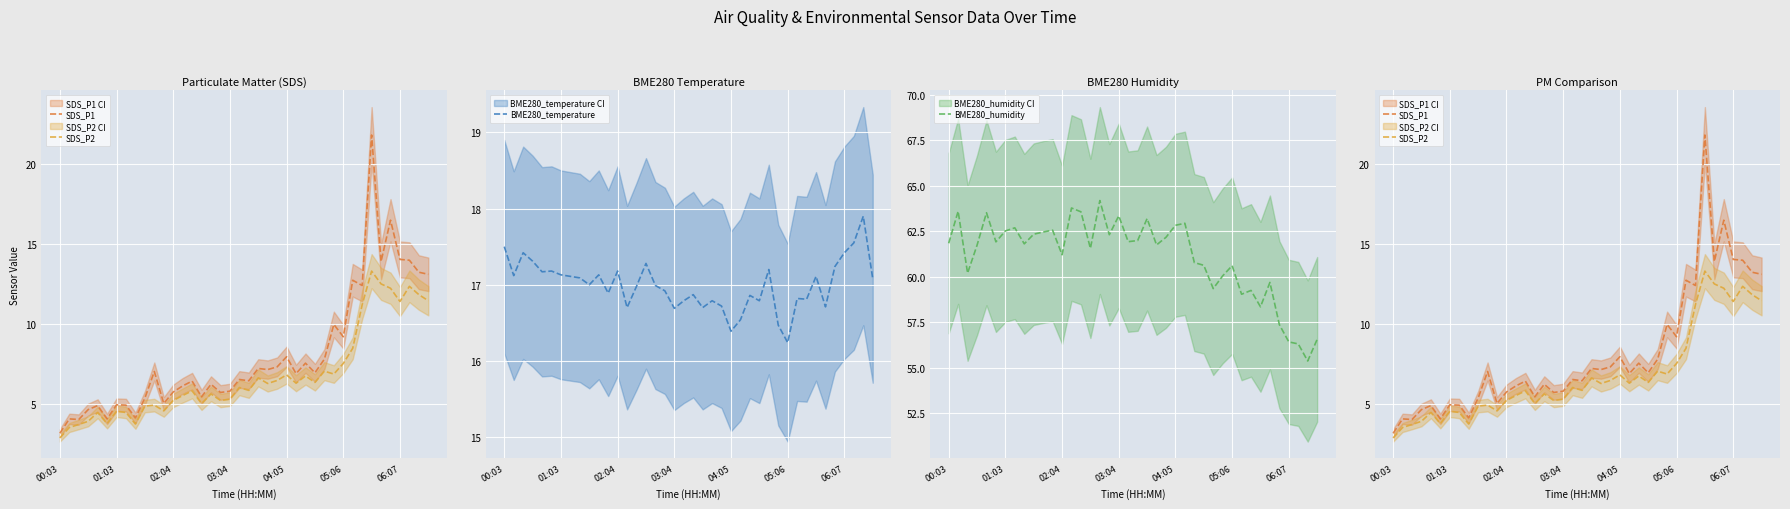

What is the maximum value for BME280_temperature?

17.9